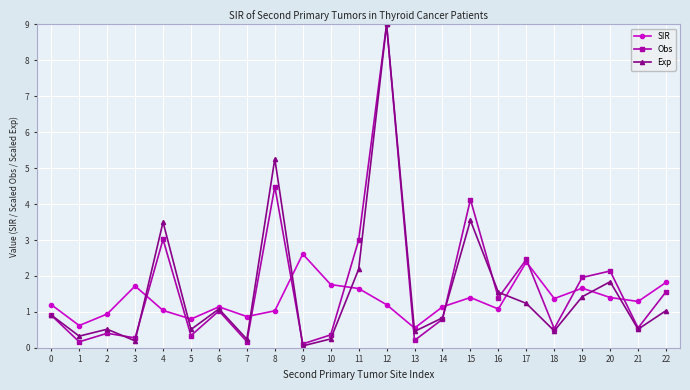

How many interior local peaks does the Obs series have?

8